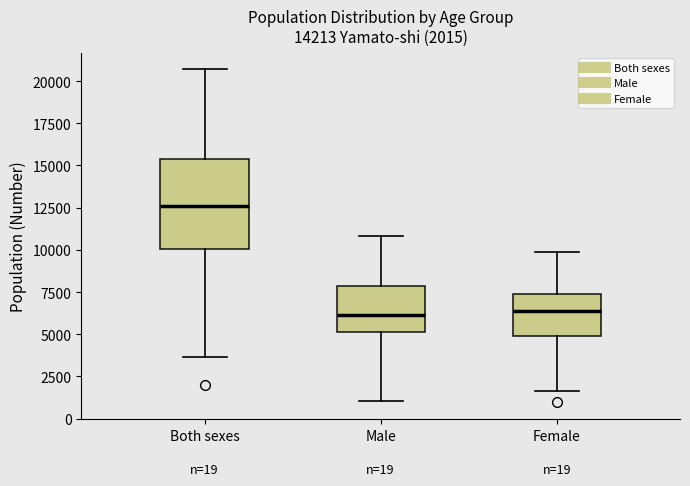

Which box's median line is the highest?

Both sexes